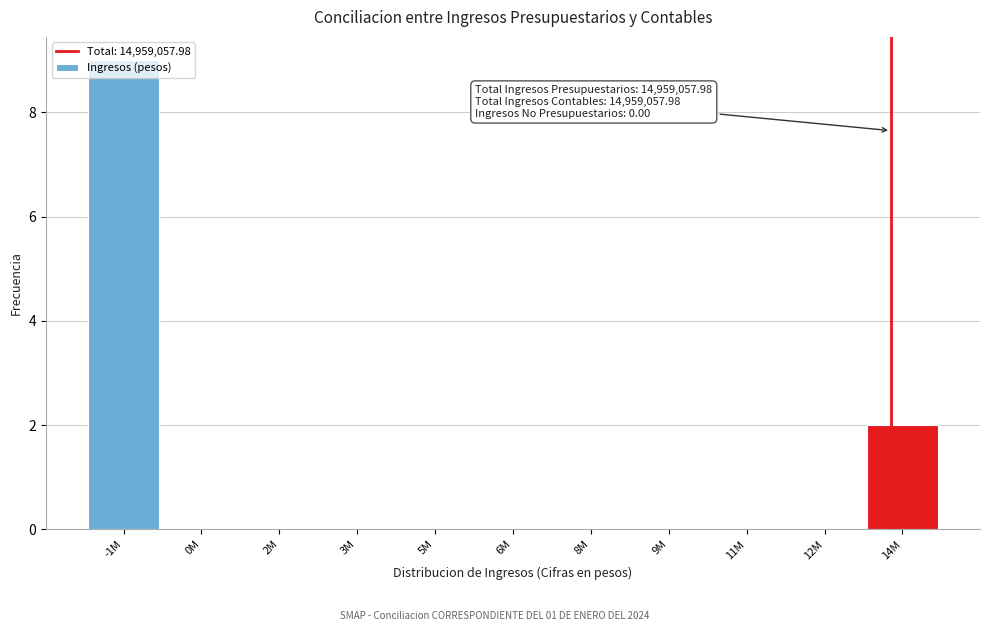

The value at 3M is 0. True or false?

True